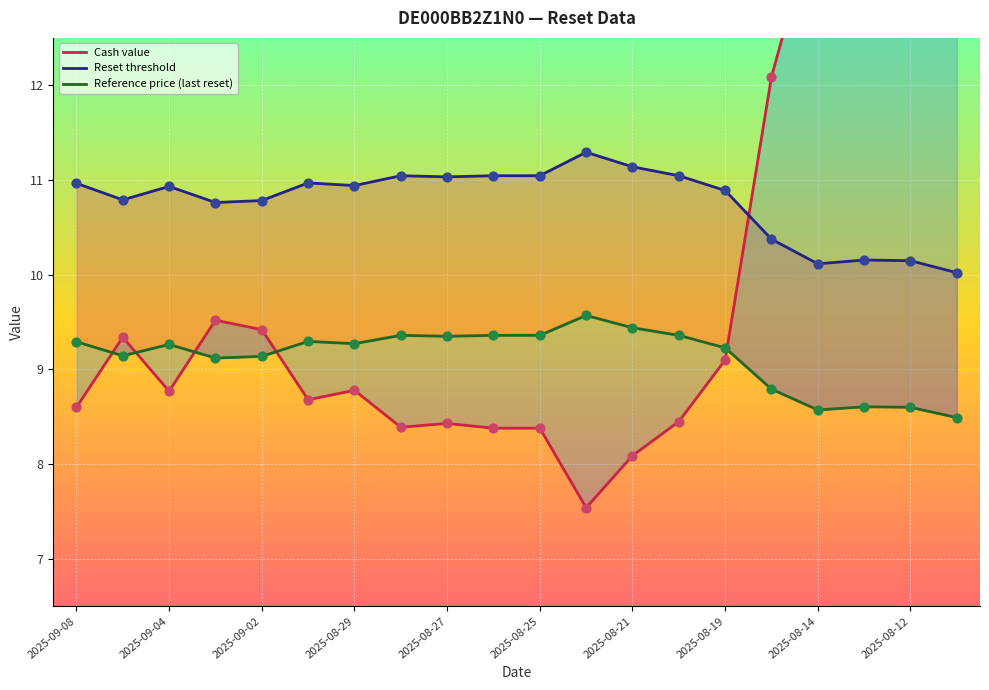

Is the value of Reference price (last reset) at 14 greater than the value of Reset threshold at 2025-08-12?

No